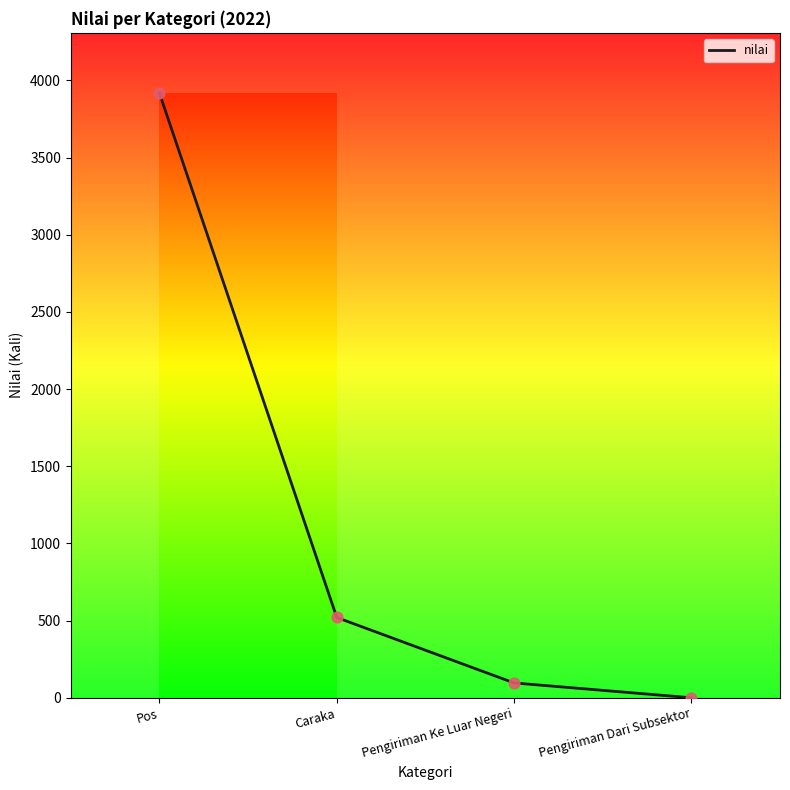

Between Pengiriman Dari Subsektor and Pos, which is larger?

Pos